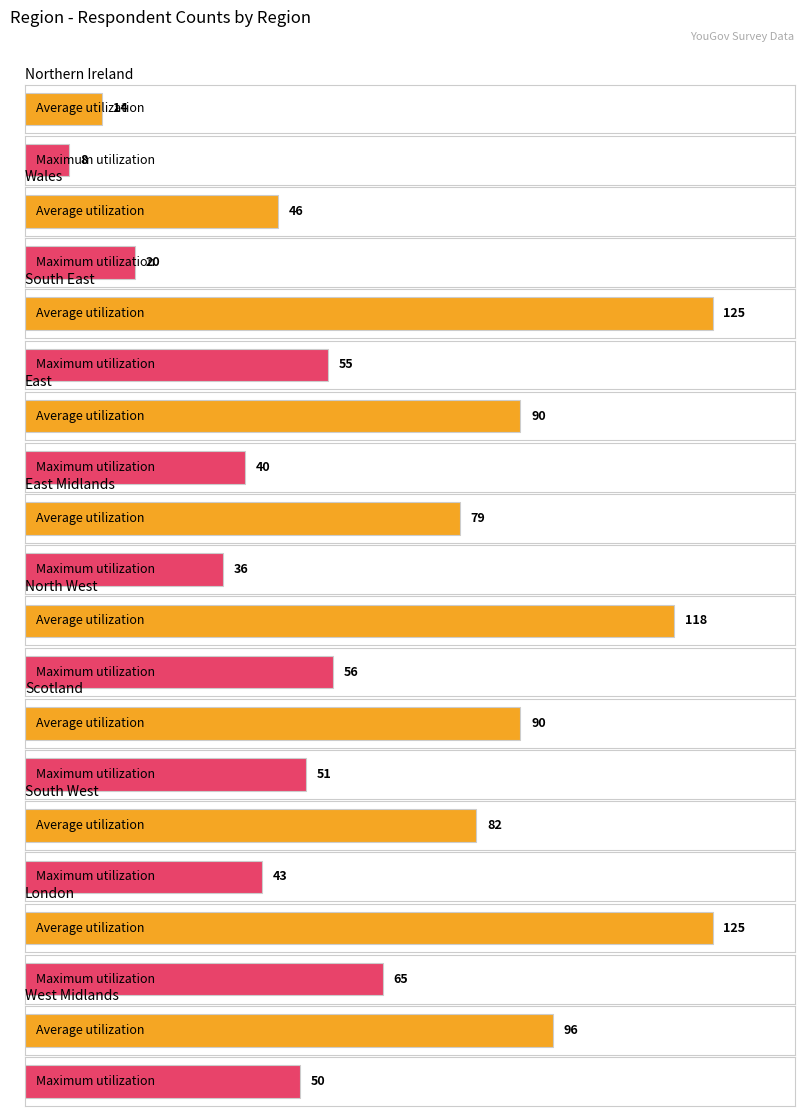

Is the value of Maximum utilization at Northern Ireland greater than the value of Average utilization at Wales?

No